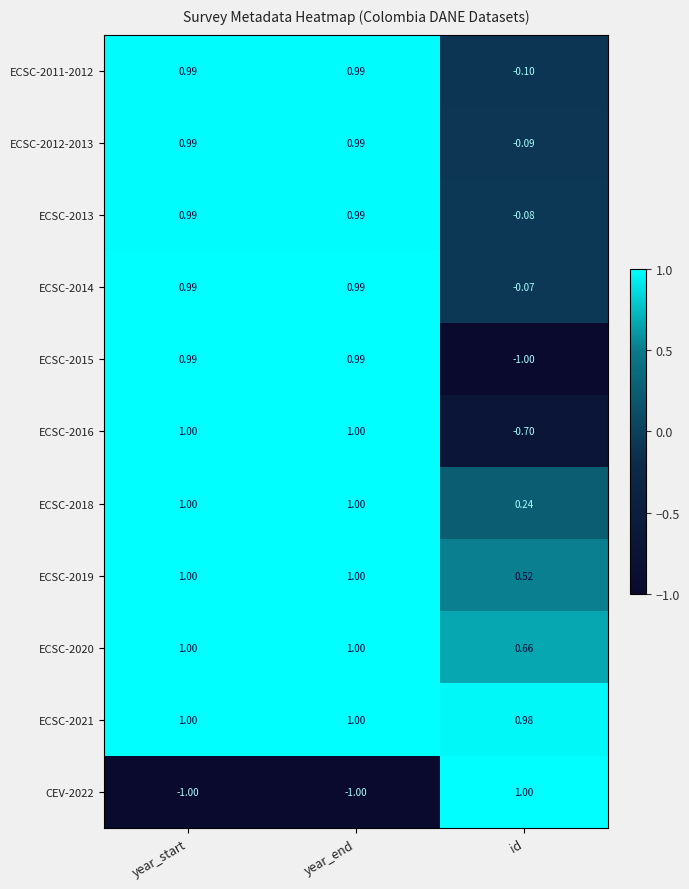

At how many categories does at least one series exceed 0?

3